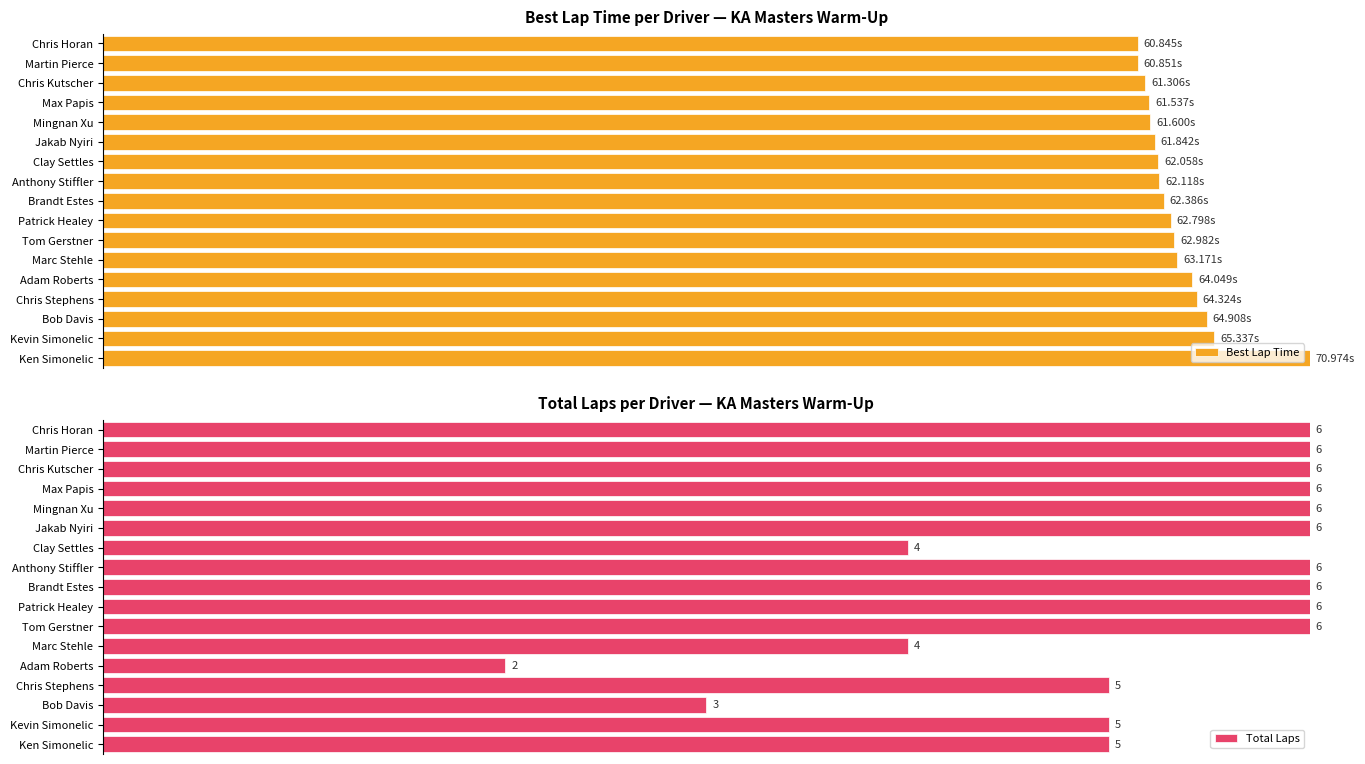

What is the average value of the Best Lap Time series?

88.9